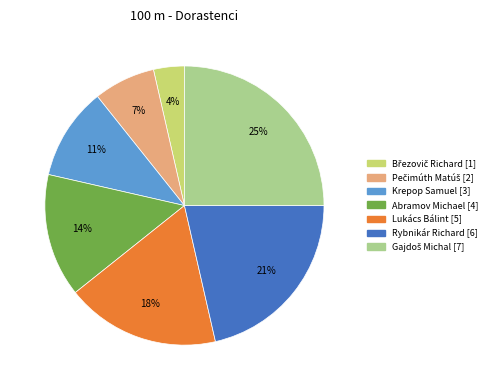

To the nearest percent, what percentage of the pie is Lukács Bálint?

18%